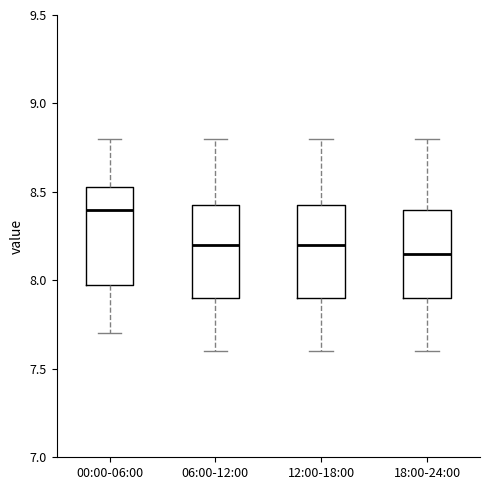

Which box has the highest median line?

00:00-06:00